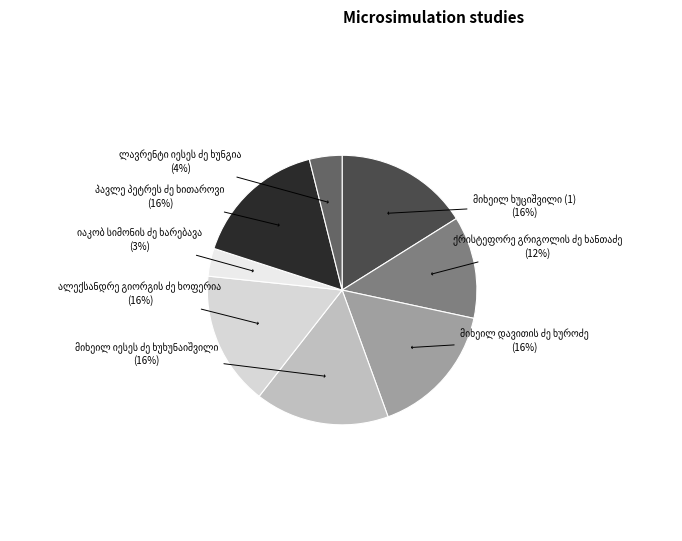

Is მიხეილ იესეს ძე ხუხუნაიშვილი the majority of the pie?

No